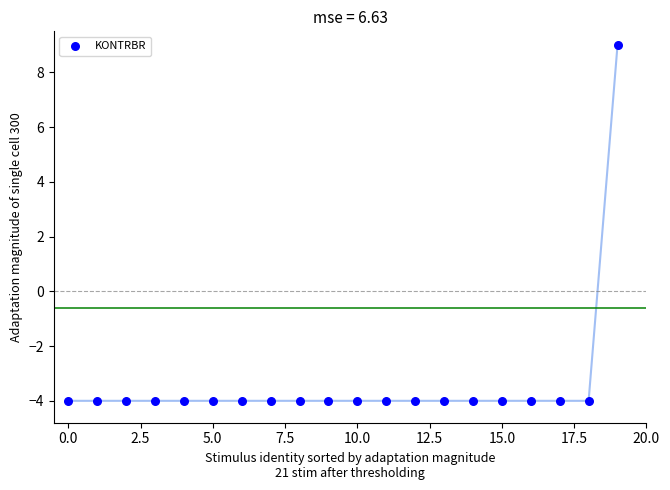

What is the range of Y values (max minus min)?

13